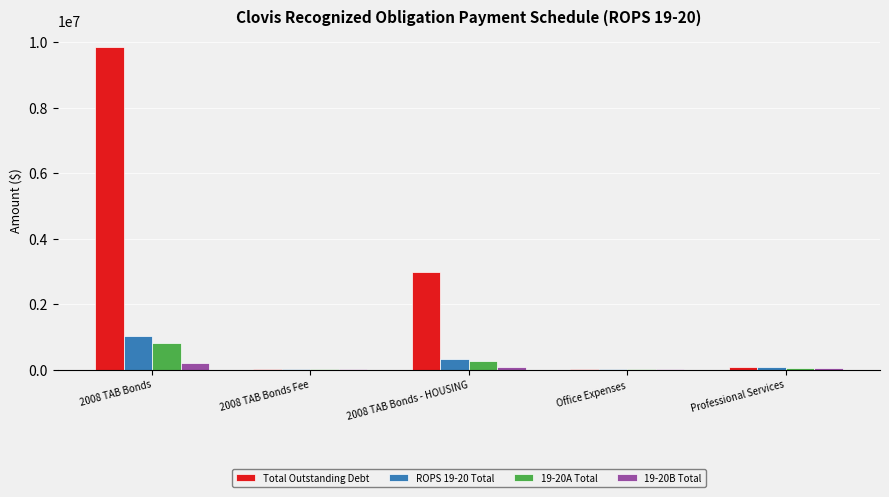

What is the total value across all series at 2008 TAB Bonds Fee?

30000